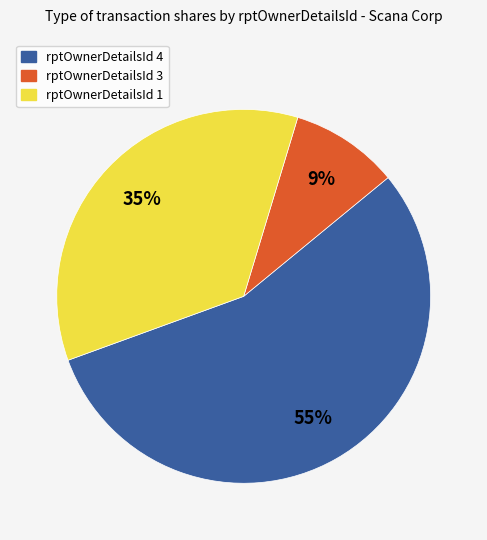

Does any single category account for the majority?

Yes